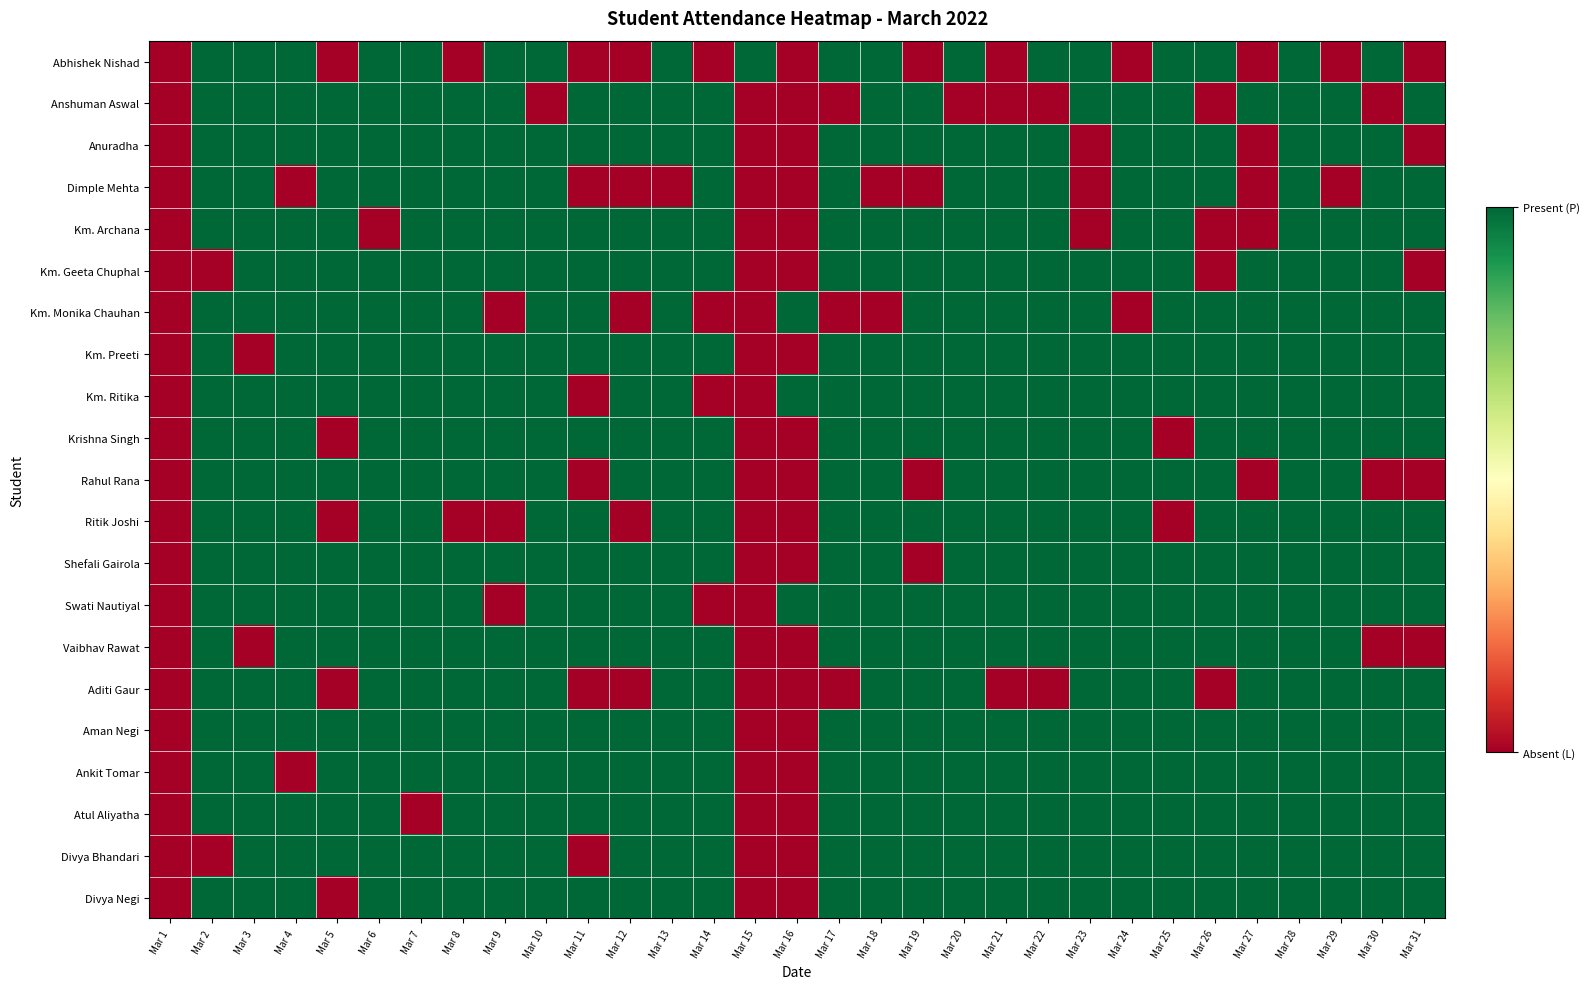

List the series in order of their peak value, lowest first.

Abhishek Nishad, Anshuman Aswal, Anuradha, Dimple Mehta, Km. Archana, Km. Geeta Chuphal, Km. Monika Chauhan, Km. Preeti, Km. Ritika, Krishna Singh, Rahul Rana, Ritik Joshi, Shefali Gairola, Swati Nautiyal, Vaibhav Rawat, Aditi Gaur, Aman Negi, Ankit Tomar, Atul Aliyatha, Divya Bhandari, Divya Negi